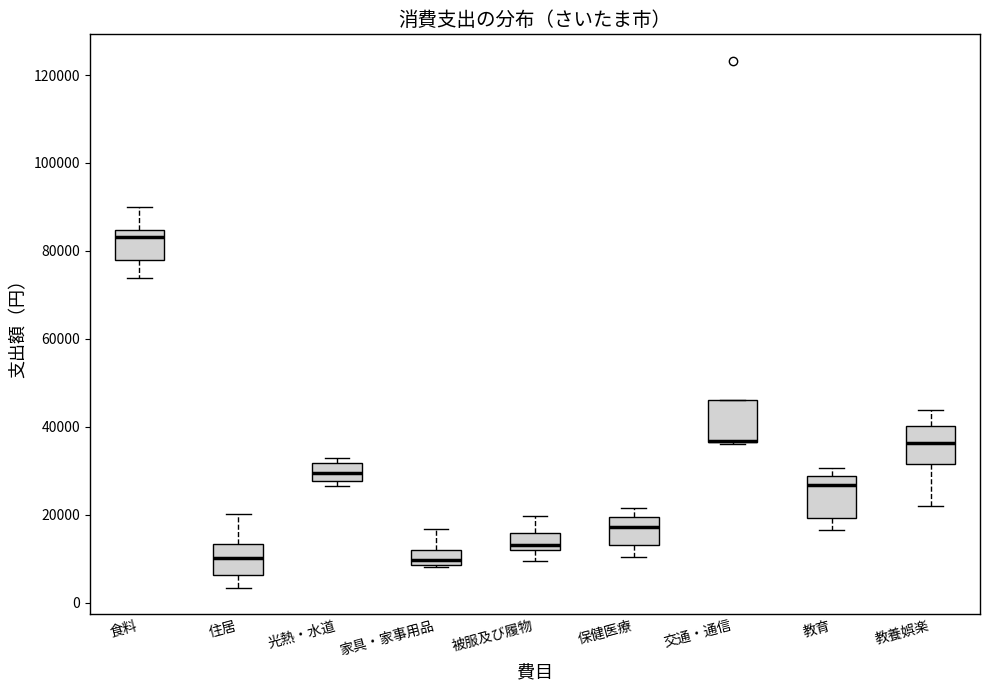

Where is the lower edge of the box for 教養娯楽 on the y-axis? The values are not printed on the chart, so give them approximately, as read against the axis.

32000